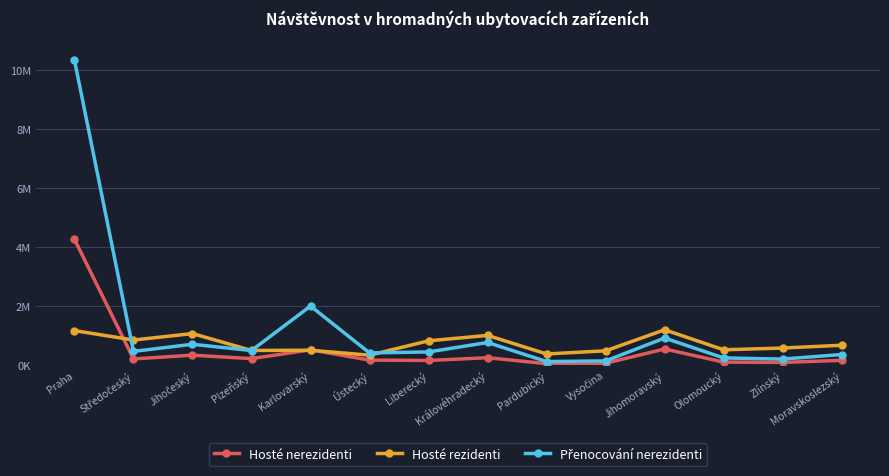

Does the chart have visible grid lines?

Yes